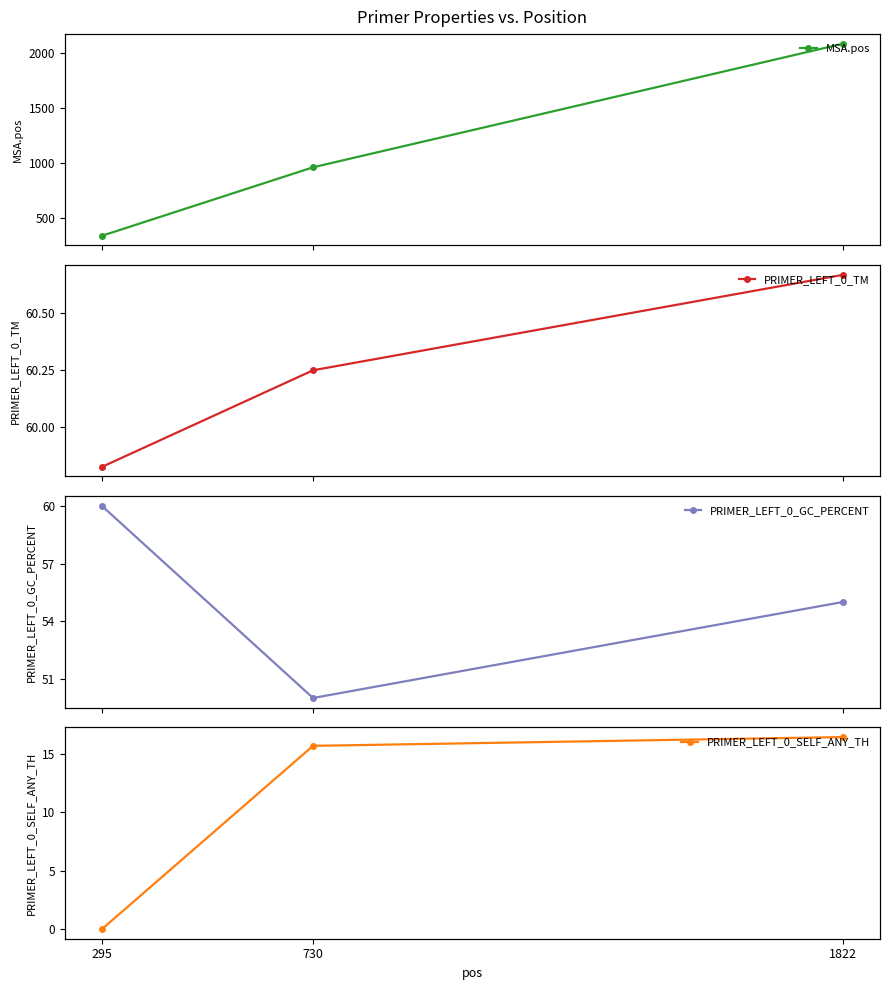

Reading left to right, what are all the values shown in this chart?

MSA.pos: 343.0	964.0	2085.0
PRIMER_LEFT_0_TM: 59.8	60.2	60.7
PRIMER_LEFT_0_GC_PERCENT: 60.0	50.0	55.0
PRIMER_LEFT_0_SELF_ANY_TH: 0.0	15.7	16.4